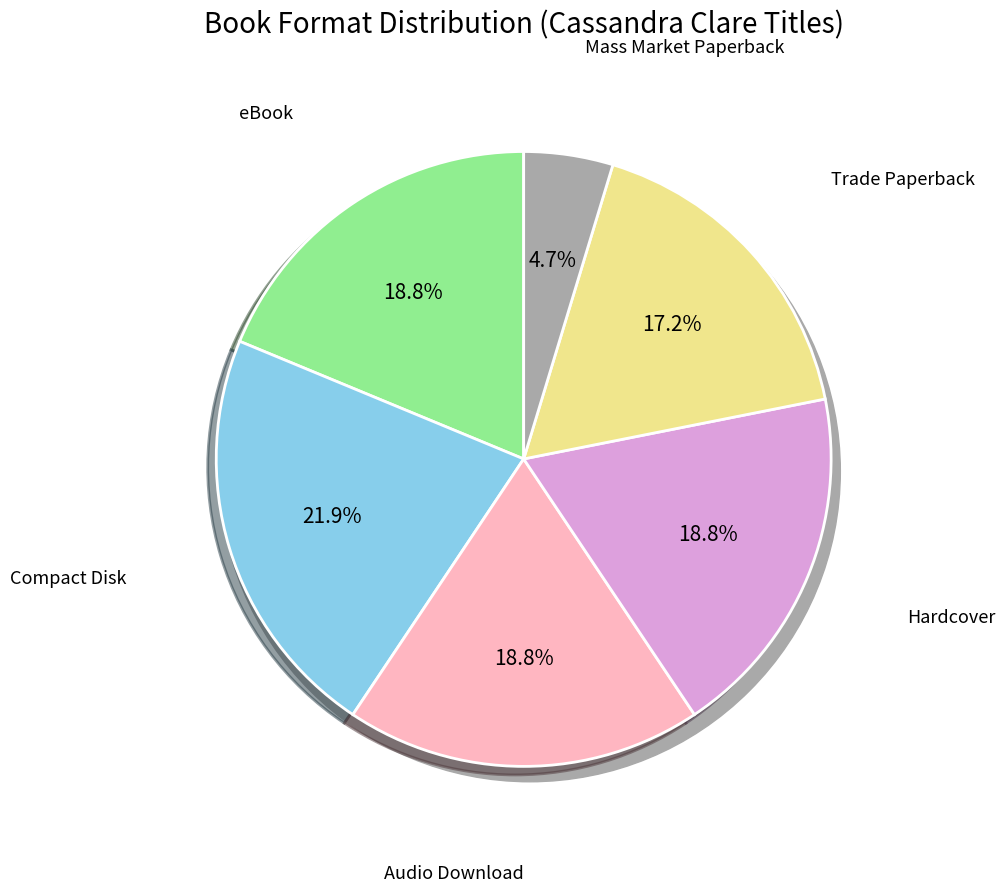

To the nearest percent, what is the difference between the Trade Paperback and Hardcover slice percentages?

2%